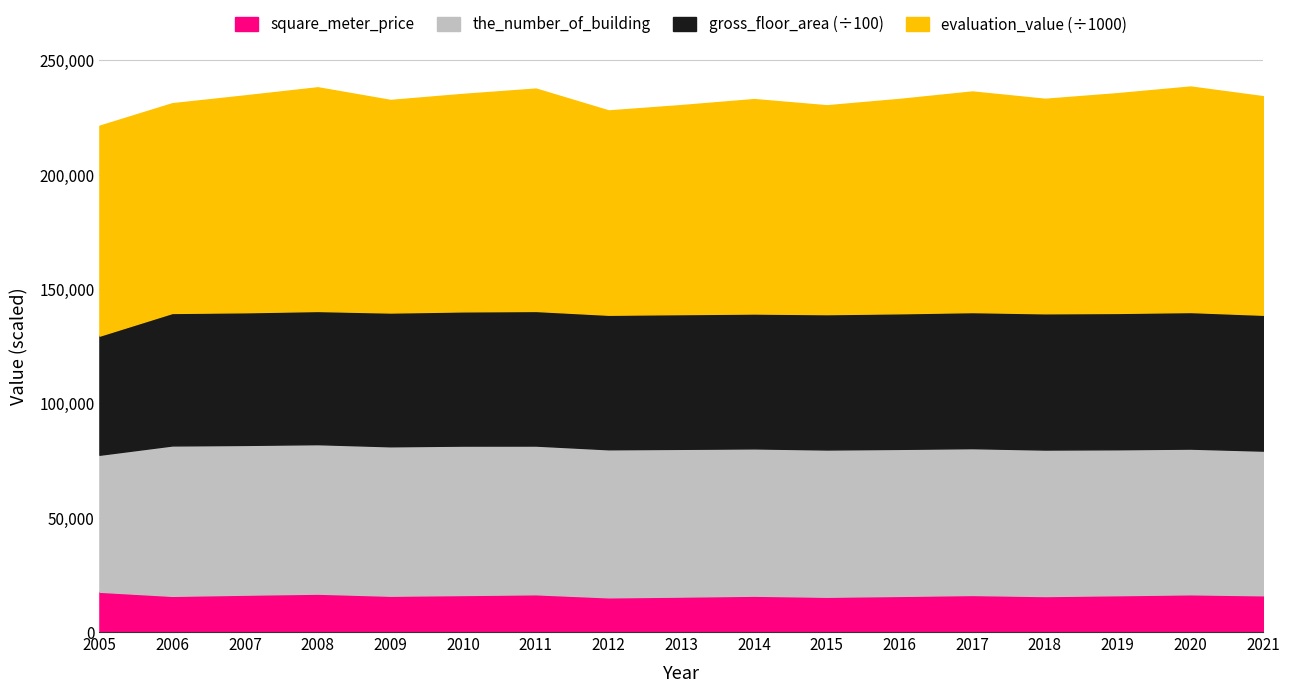

The value of evaluation_value at 2009 is 92961894. True or false?

True